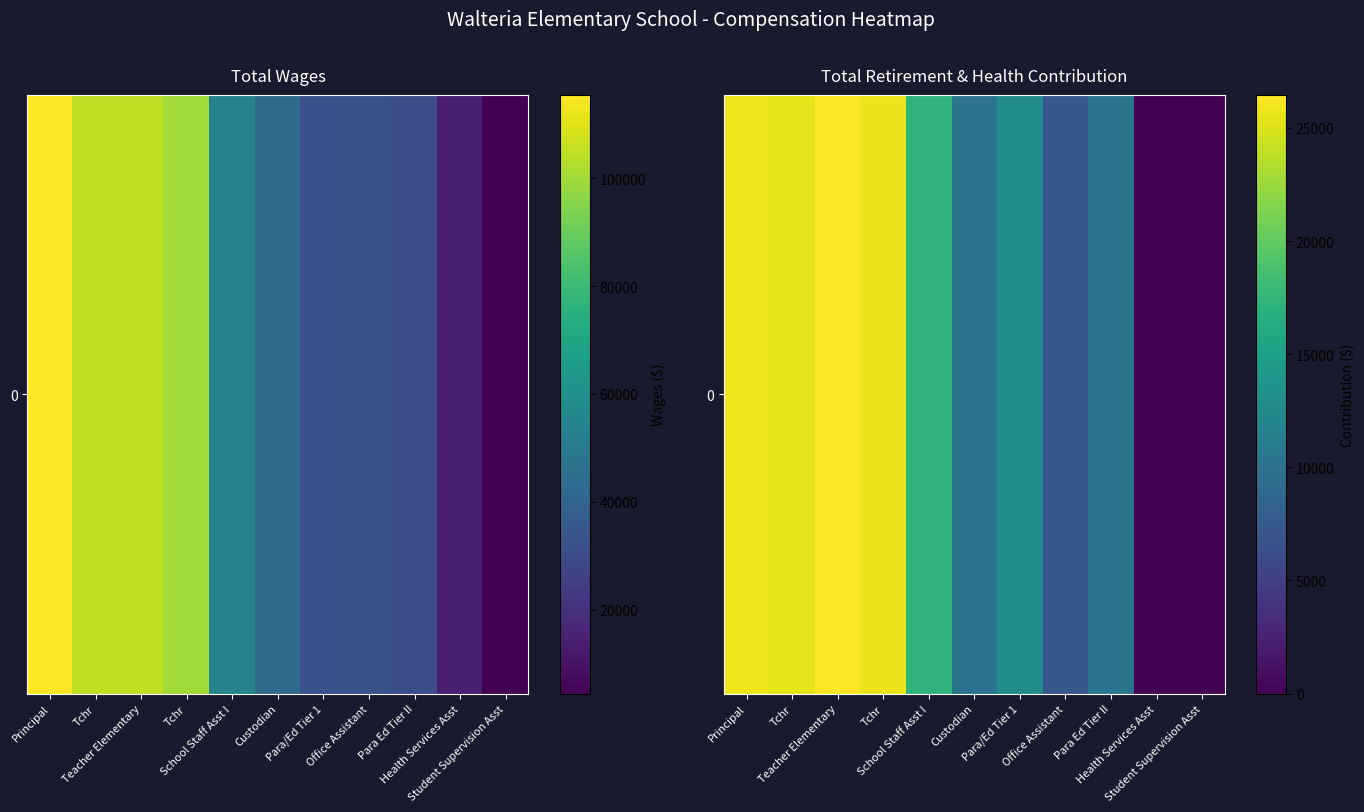

Which category has the lowest value across all series?

Health Services Asst